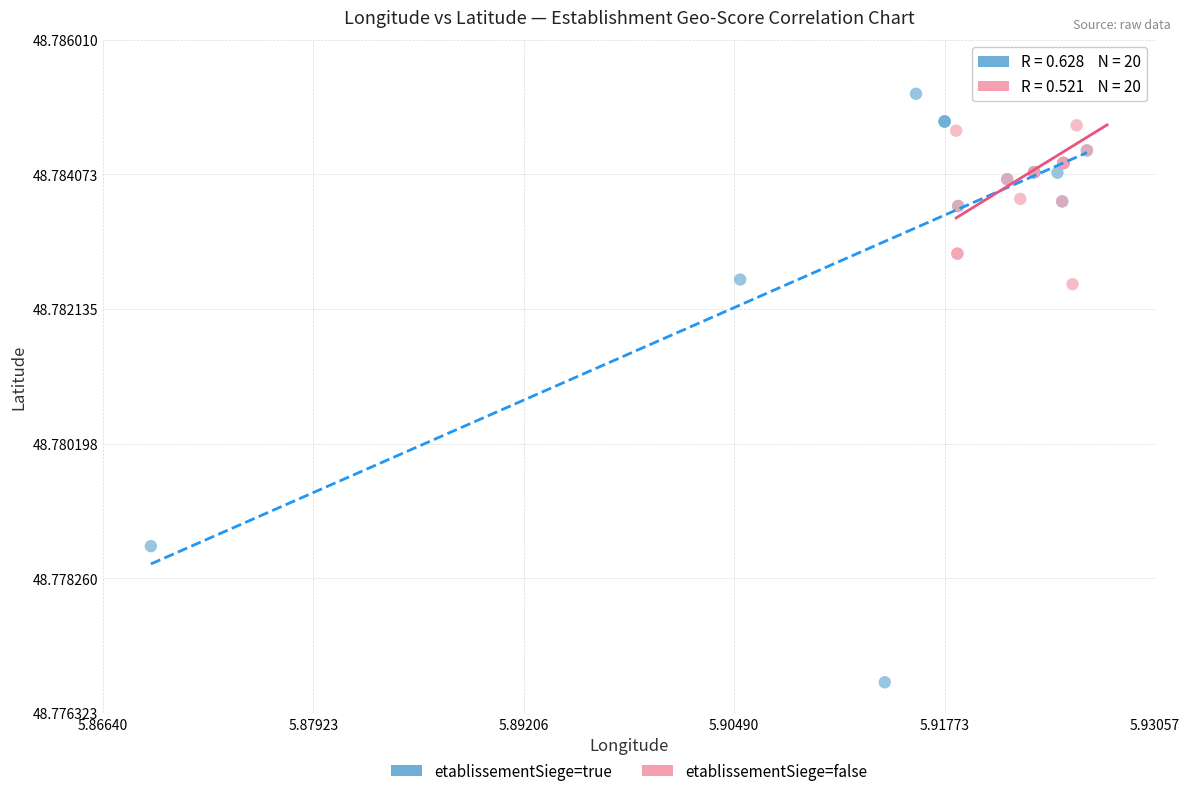

Which series reaches the minimum Y coordinate?

etablissementSiege=true